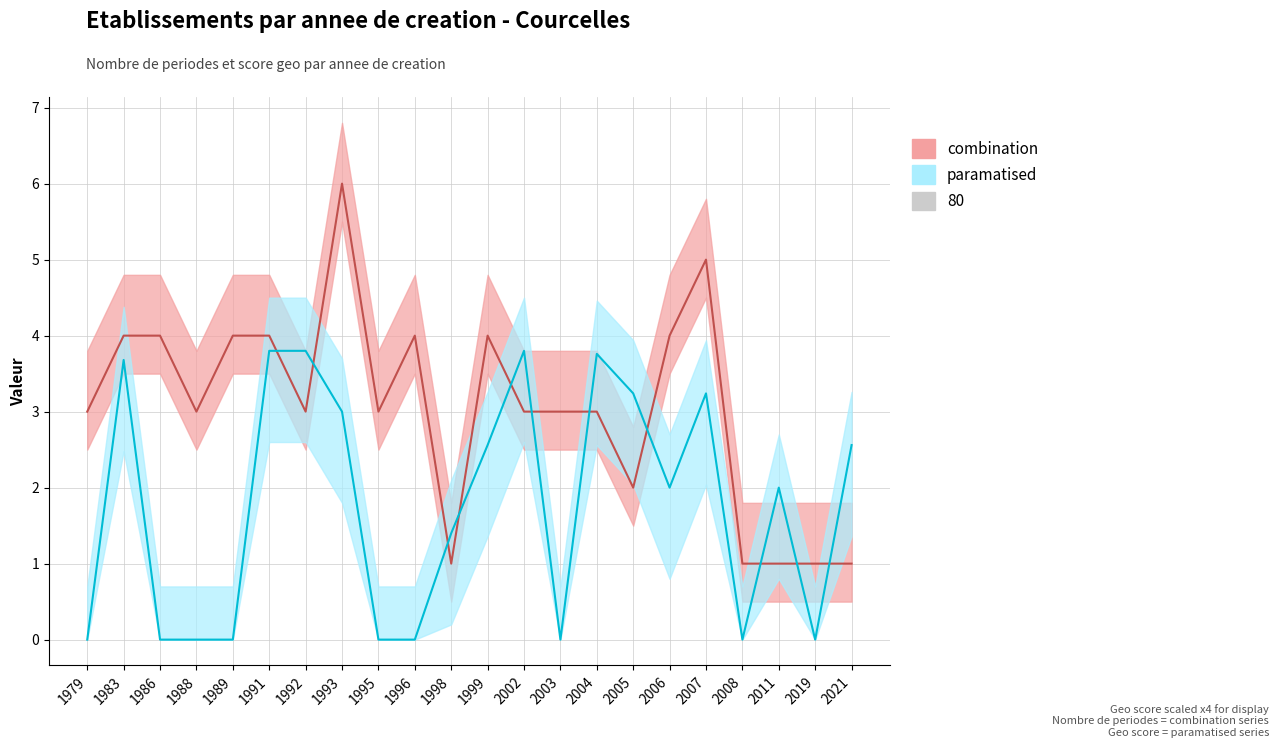

True or false: nombrePeriodesEtablissement and geo_score intersect in this chart.

True